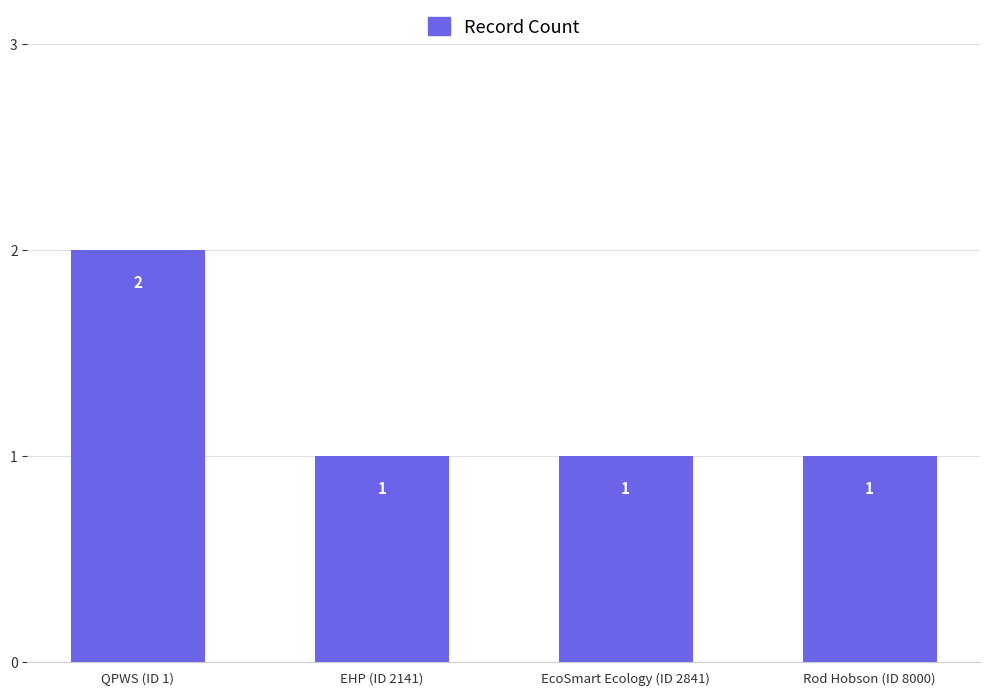

What is the label of the 4th bar from the right?

QPWS (ID 1)